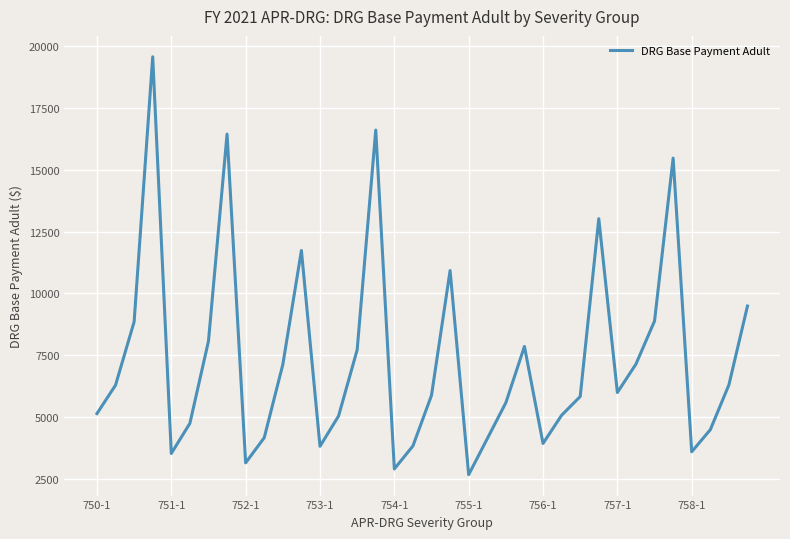

What is the sum of all values?

264977.5